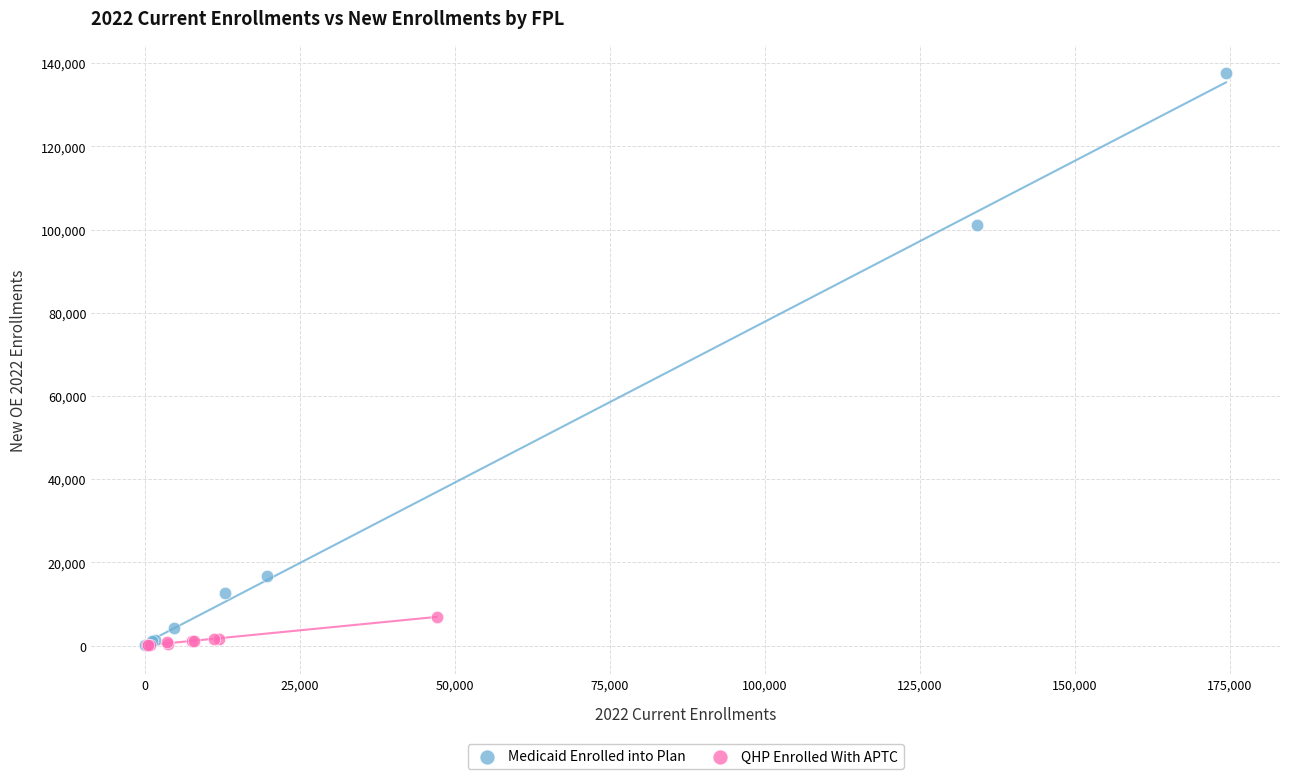

Which series contains the highest Y value?

Medicaid Enrolled into Plan